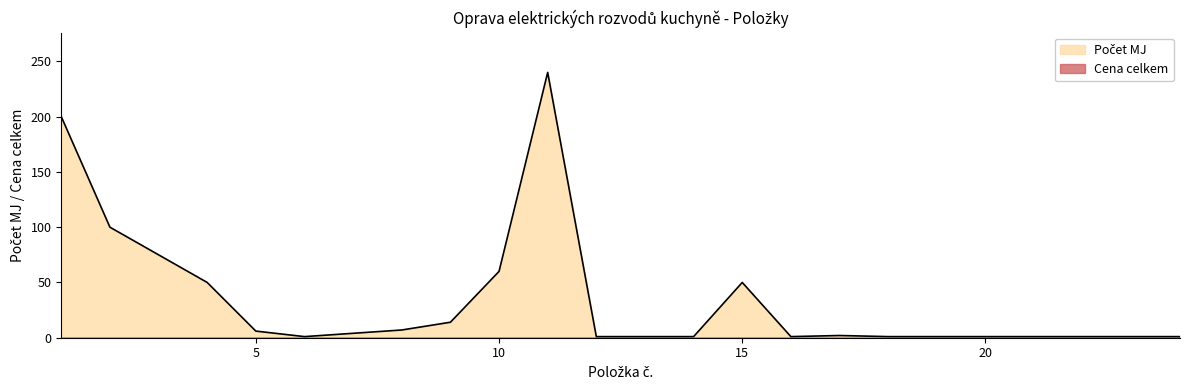

What is the average value?

34